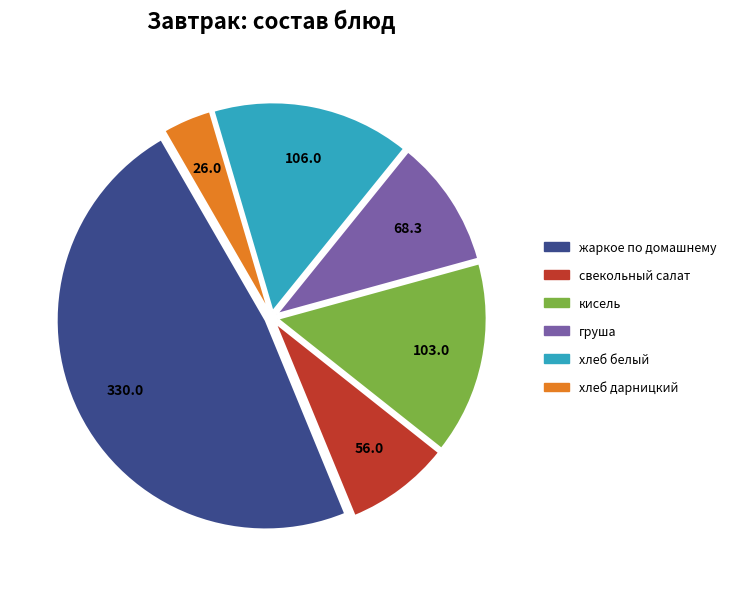

What is the smallest slice in the pie chart?

хлеб дарницкий